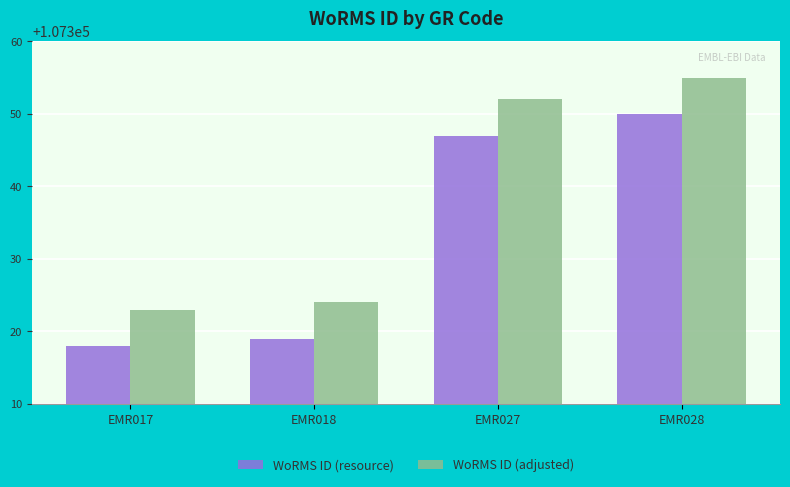

Is it true that WoRMS ID (resource) equals 107347 at EMR027?

True